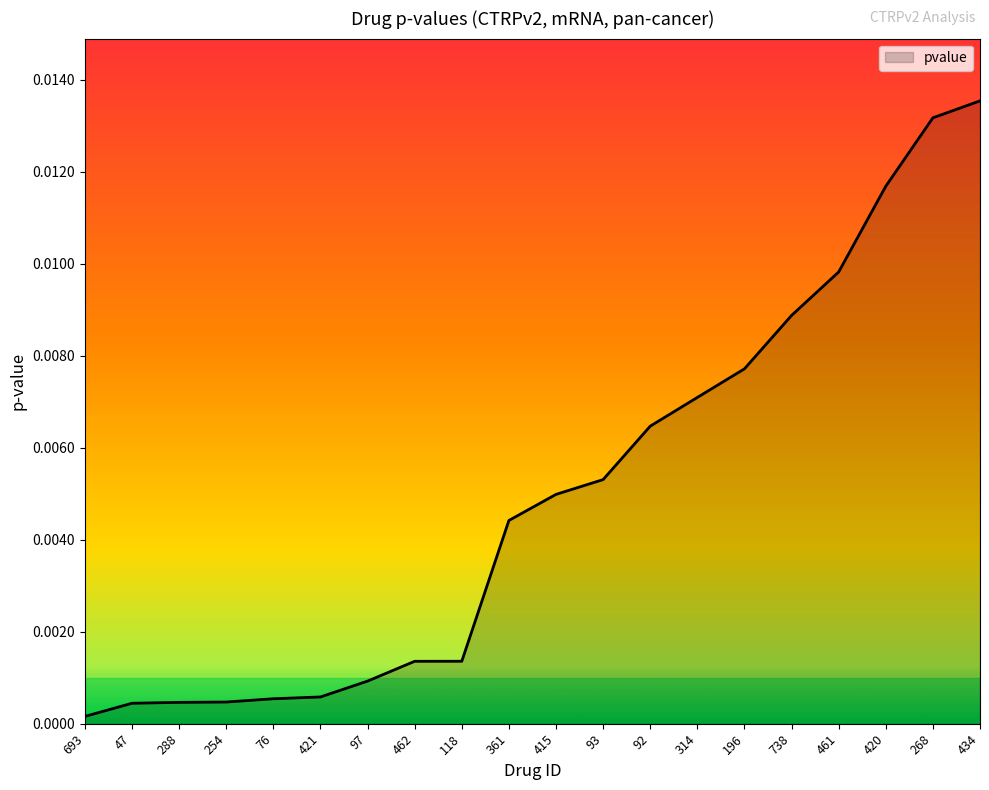

At which label is the value closest to 0?

693